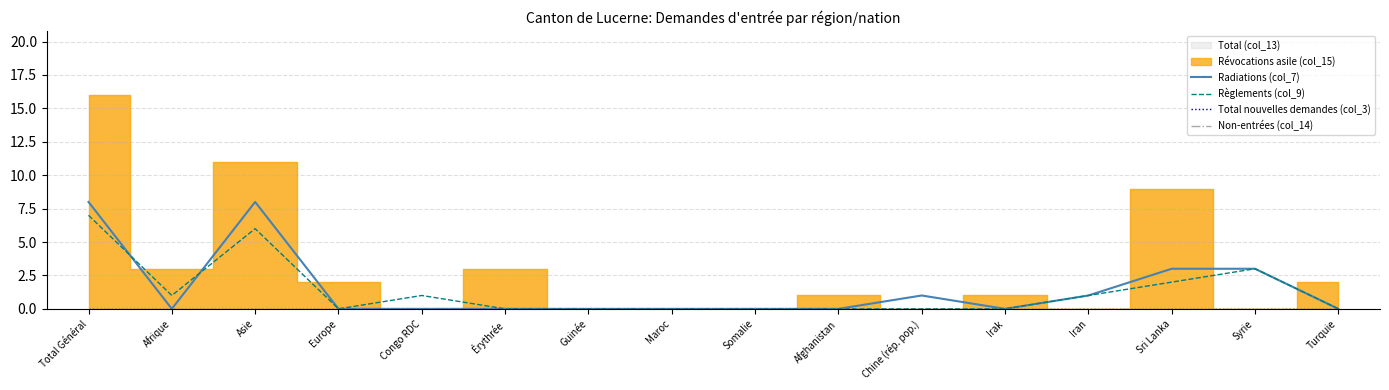

True or false: Total nouvelles demandes (col_3) and Règlements (col_9) intersect in this chart.

False